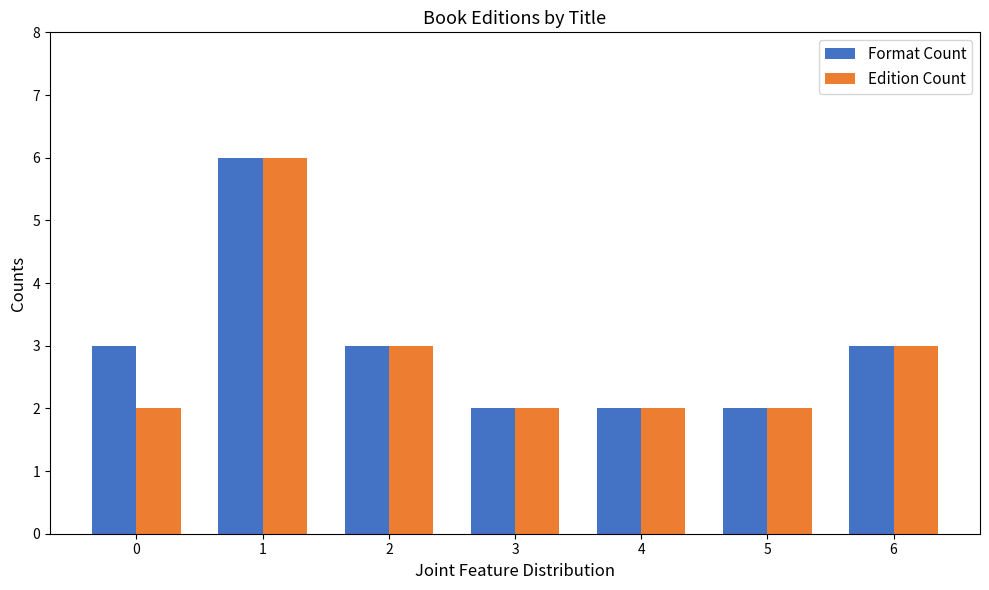

The Format Count series shows 5 at 6. True or false?

False